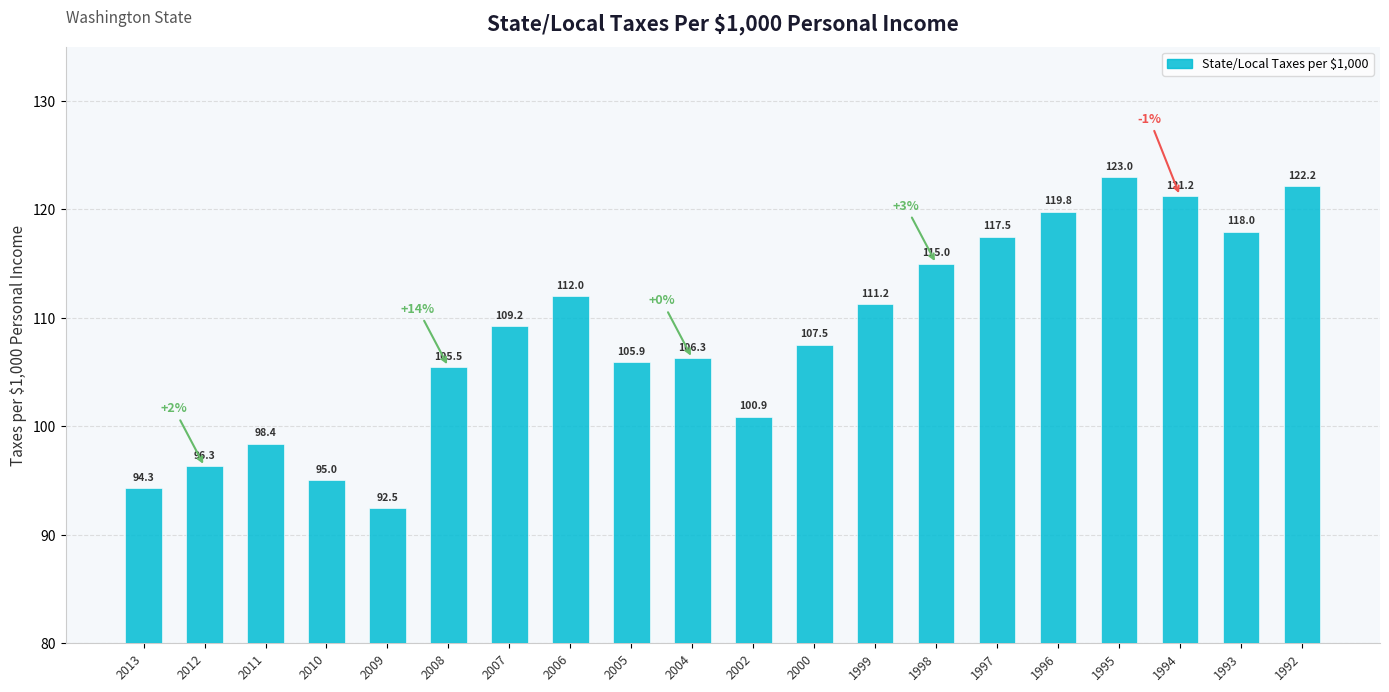

What is the difference between the maximum and minimum values?

30.5